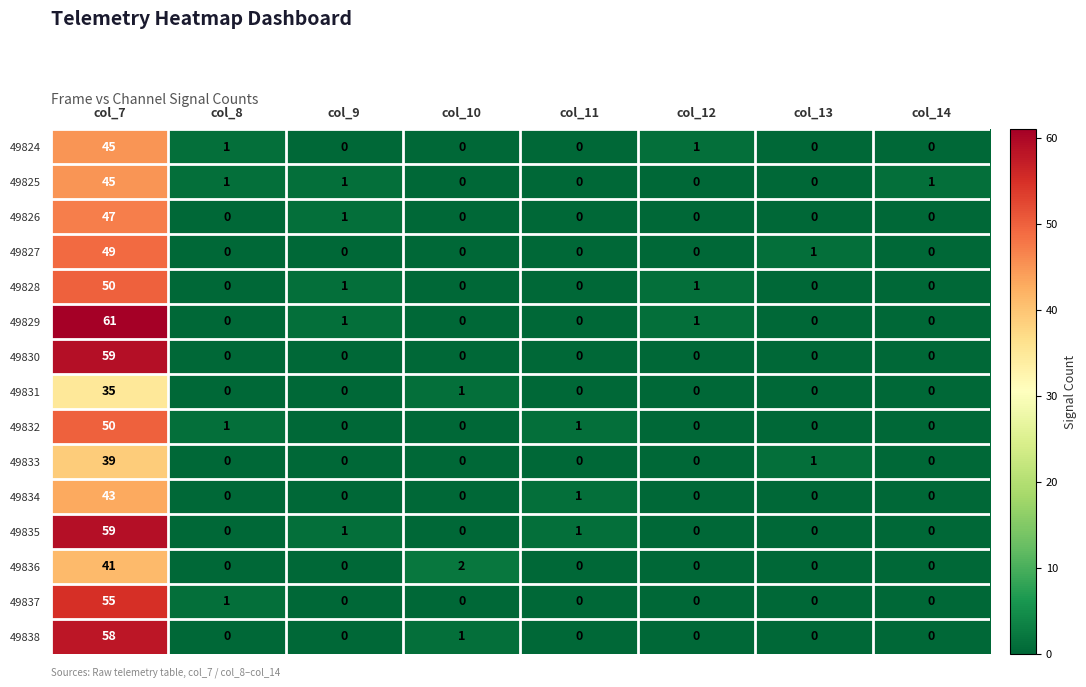

At which label is 49831 closest to 17?

col_10